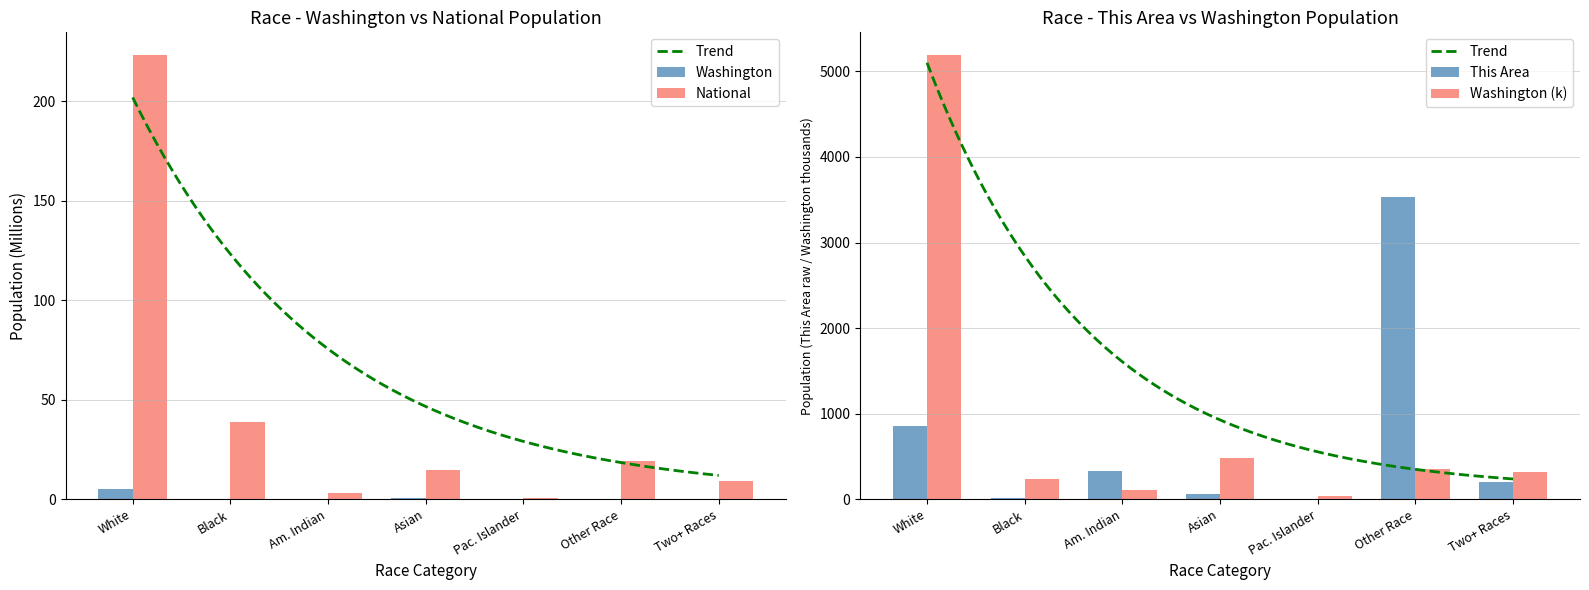

Which series has the largest total across all categories?

This Area